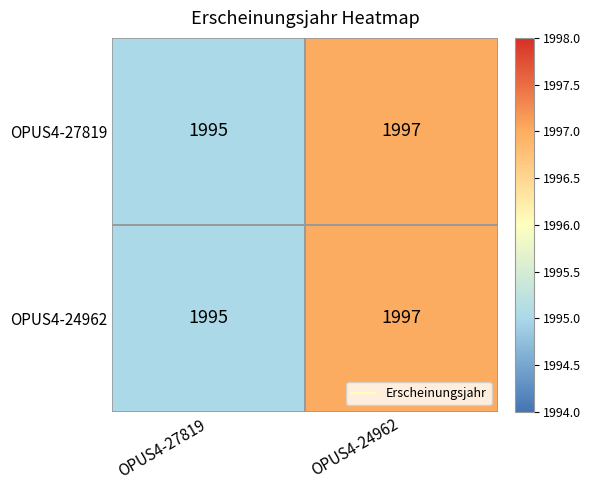

True or false: OPUS4-27819 has a value of 3036 at OPUS4-27819.

False